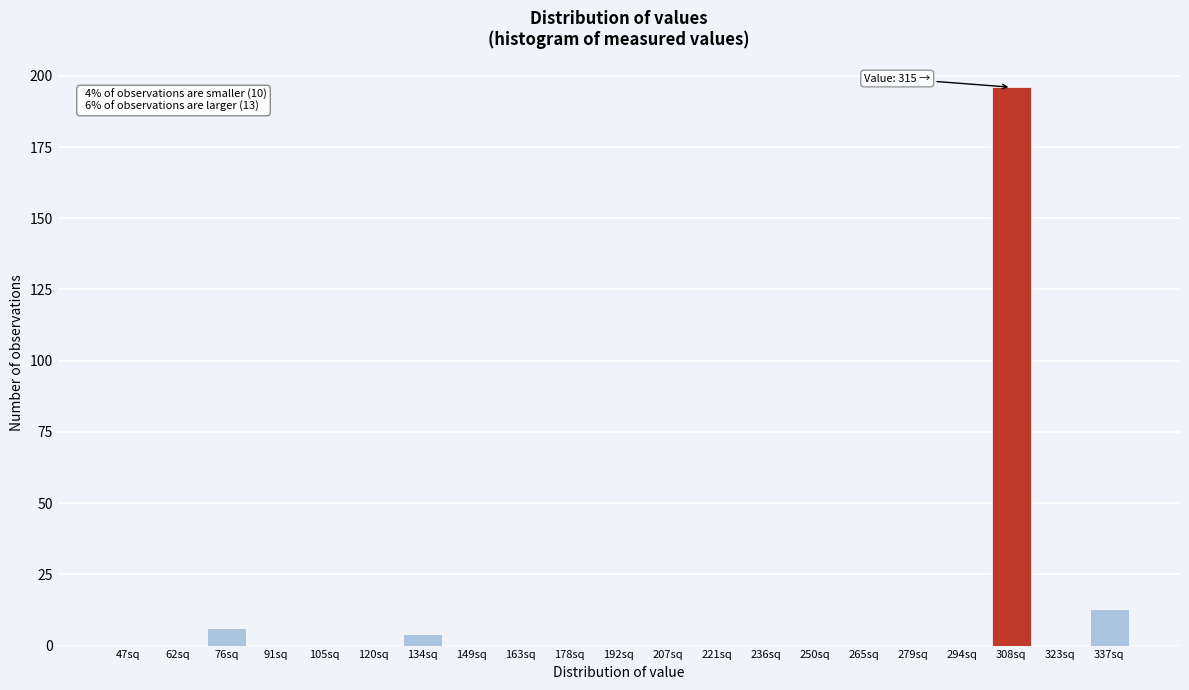

Reading left to right, extract all data points from this chart.

47sq=0	62sq=0	76sq=6	91sq=0	105sq=0	120sq=0	134sq=4	149sq=0	163sq=0	178sq=0	192sq=0	207sq=0	221sq=0	236sq=0	250sq=0	265sq=0	279sq=0	294sq=0	308sq=196	323sq=0	337sq=13